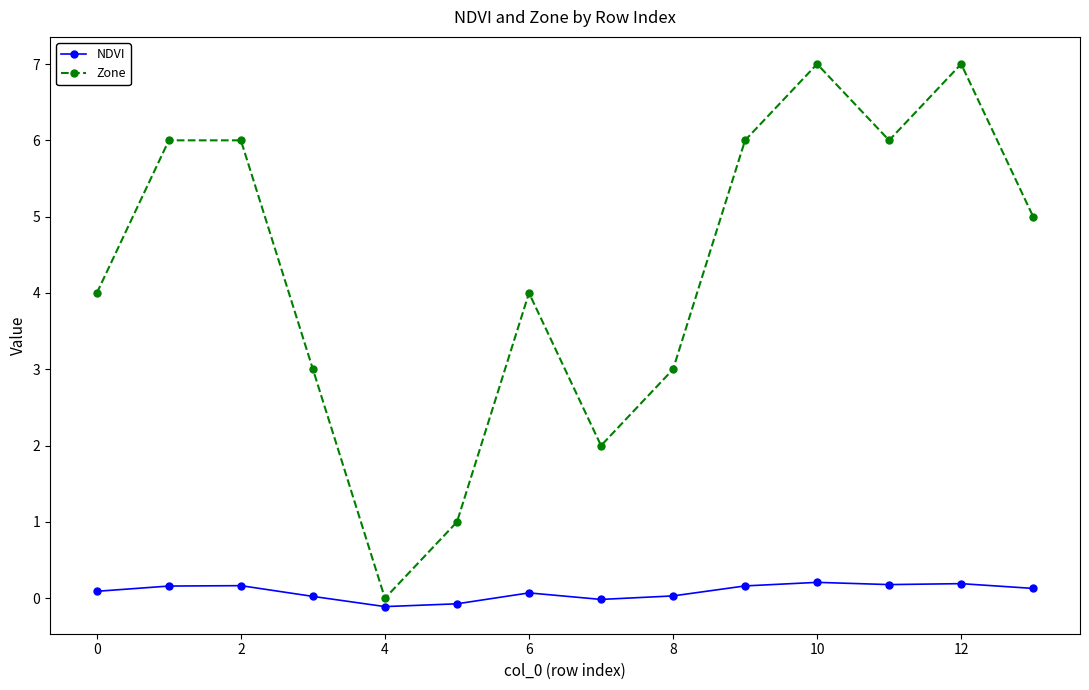

Which series has the largest range (max minus min)?

Zone